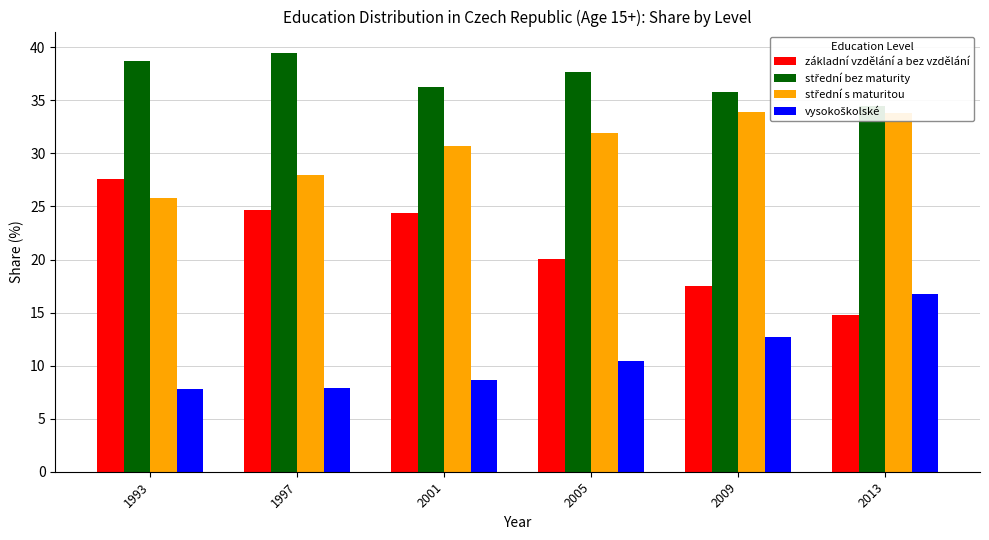

Between 2005 and 1993, which is larger?

1993